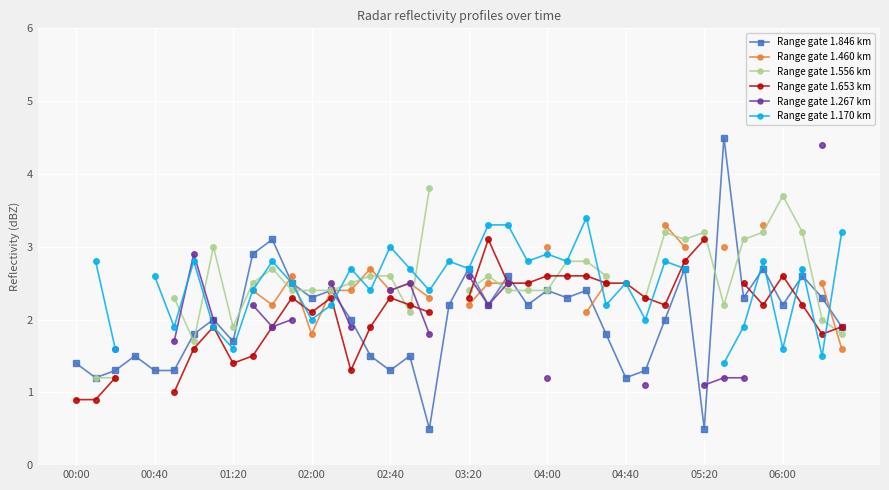

The value of Range gate 1.846 km at 01:20 is 1.7. True or false?

True